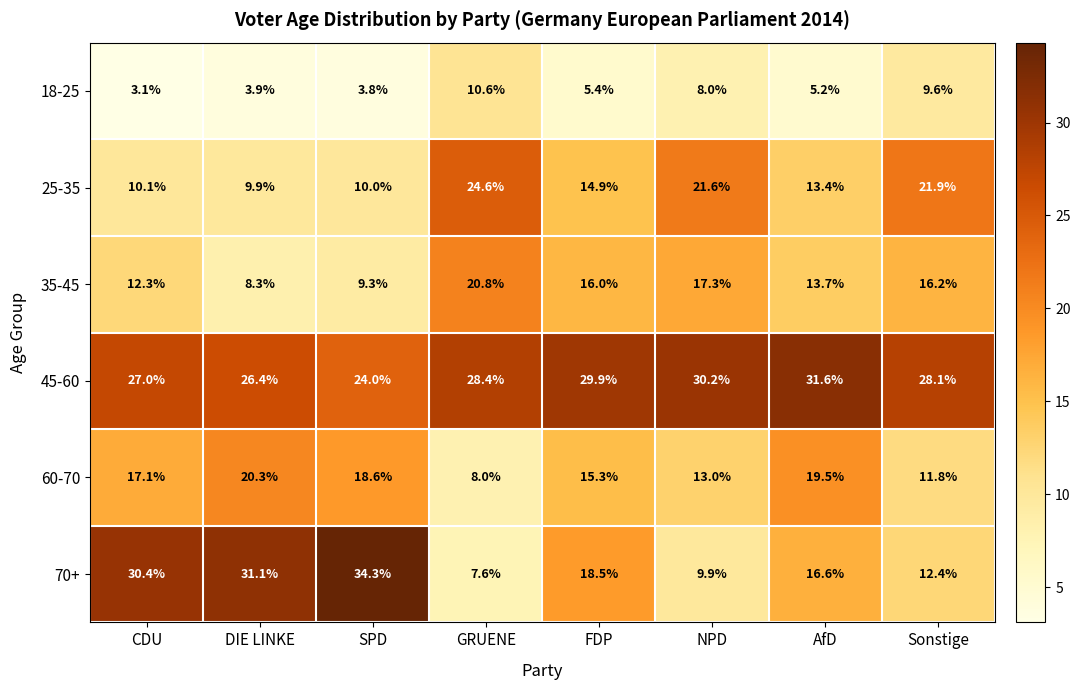

At which label does 45-60 first exceed 28?

GRUENE